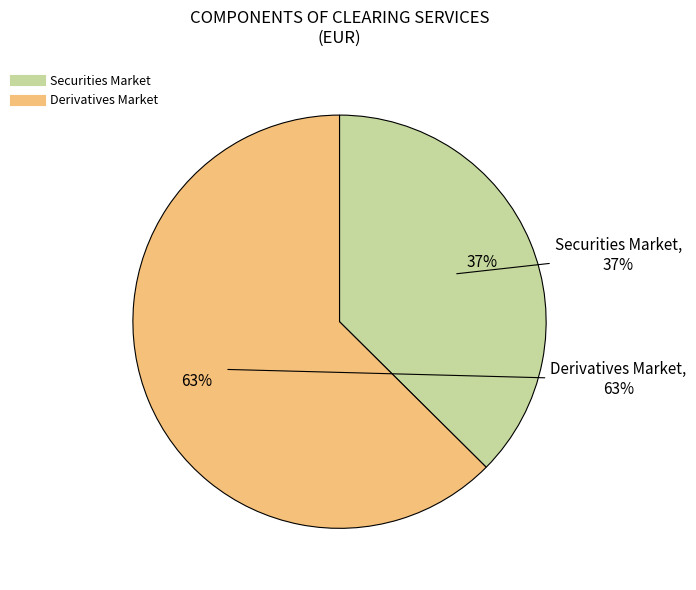

Which category has the biggest portion of the pie?

Derivatives Market